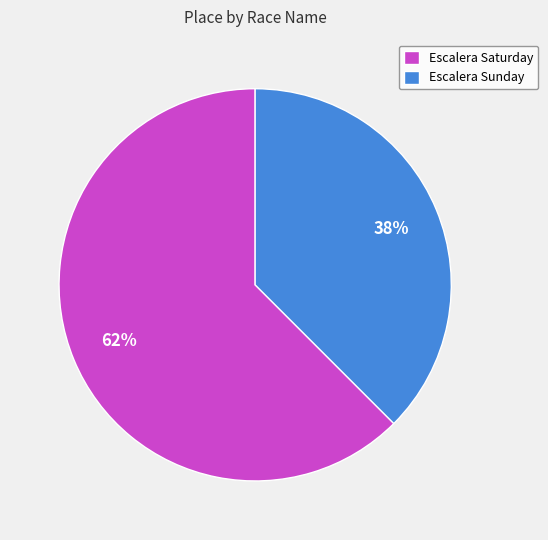

Is the sum of Escalera Saturday and Escalera Sunday greater than half?

Yes